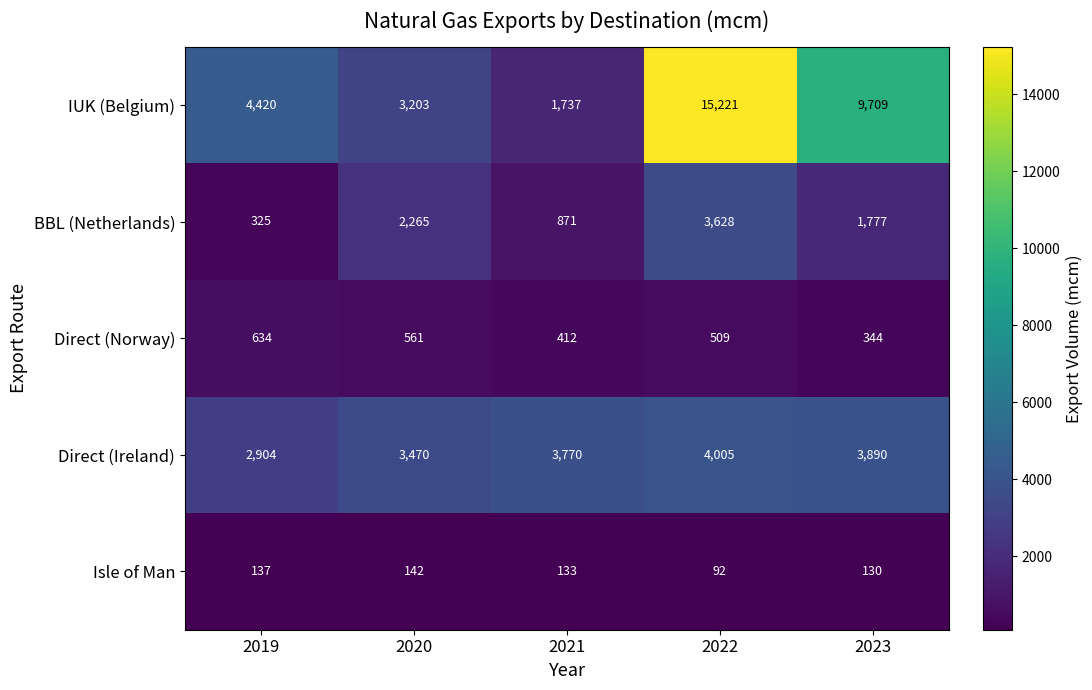

Count the number of categories in the chart.

5